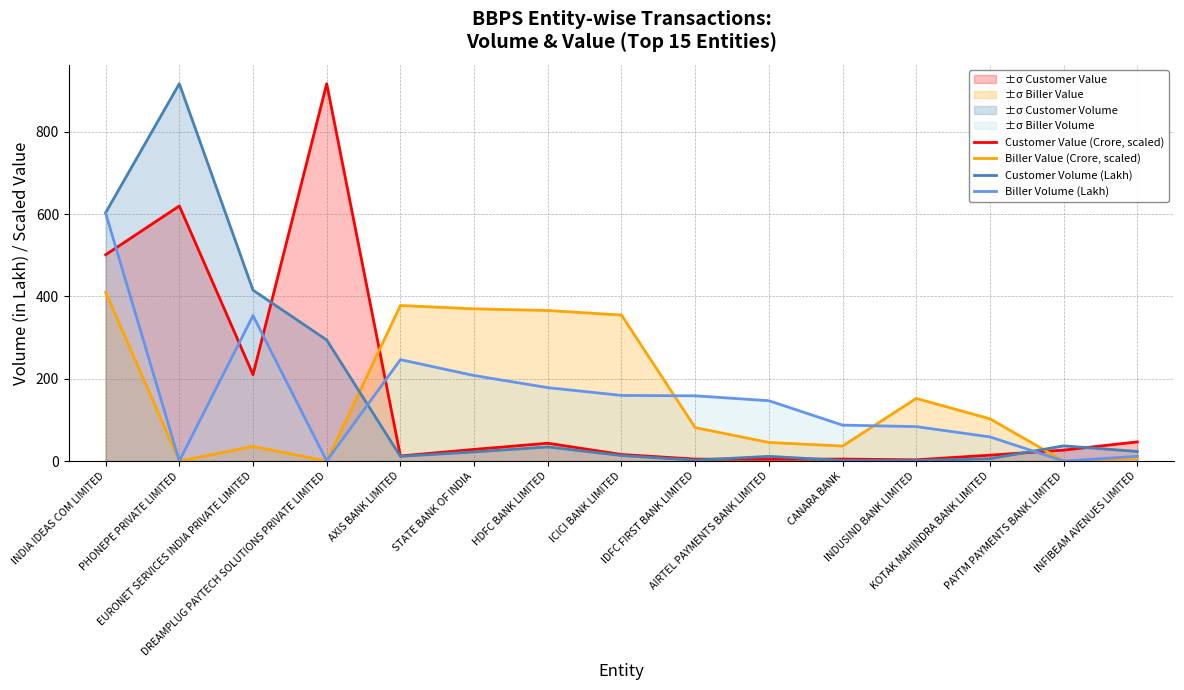

What is the average value of the Customer Value (Crore, scaled) series?

163.5